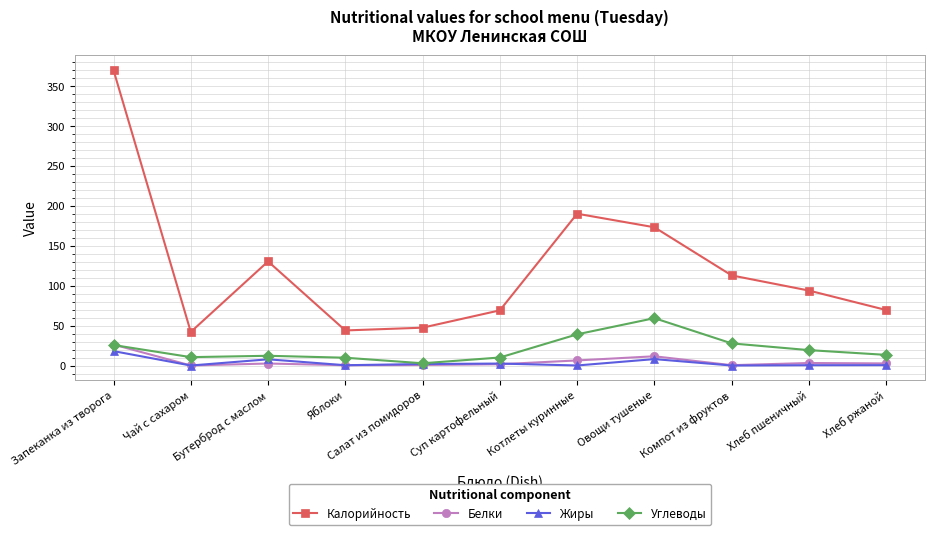

What is the value of the Углеводы point at the 2nd from the left?

10.5